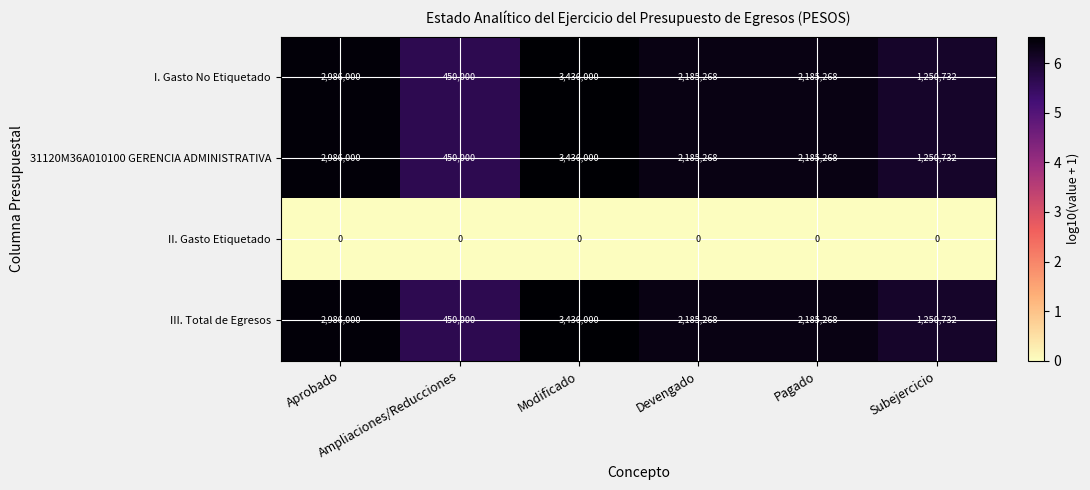

What is the sum of all 31120M36A010100 GERENCIA ADMINISTRATIVA values?

12493268